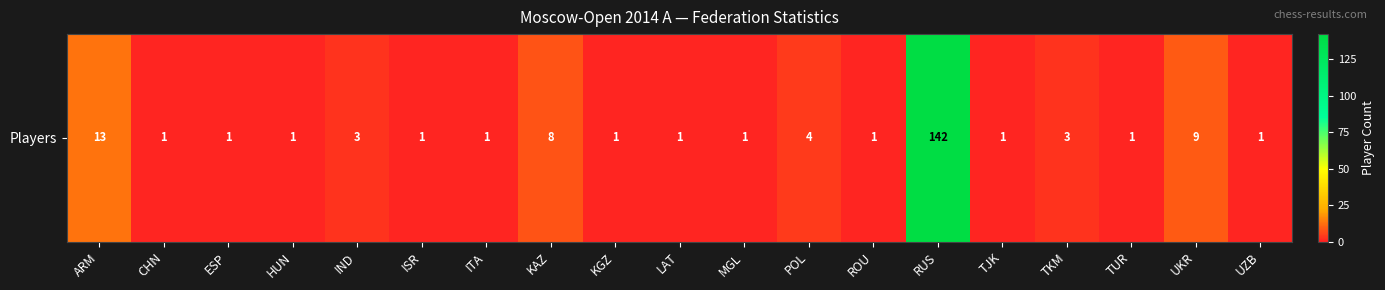

Reading right to left, transcribe all the data shown in this chart.

1	9	1	3	1	142	1	4	1	1	1	8	1	1	3	1	1	1	13